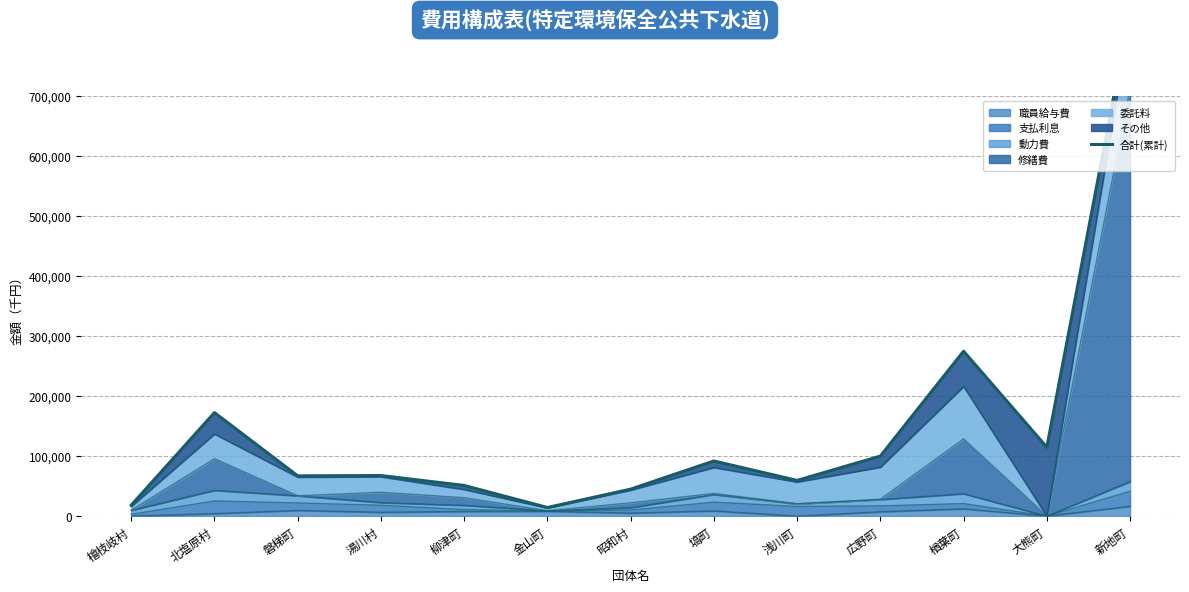

How many lines are shown in the chart?

1